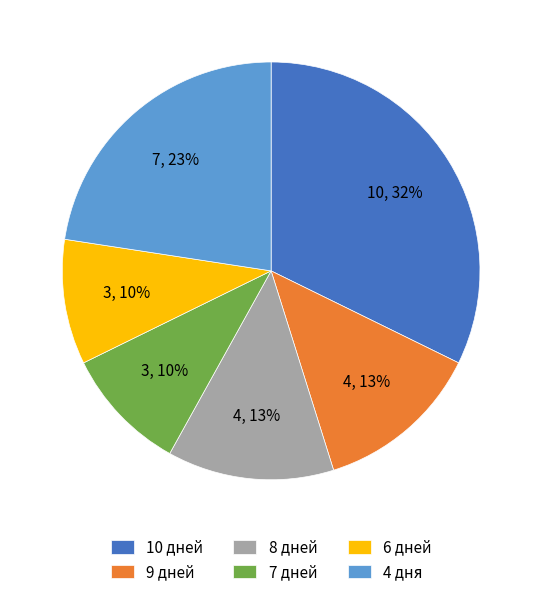

Approximately how many times larger is the value at 7 дней compared to 8 дней?

0.8